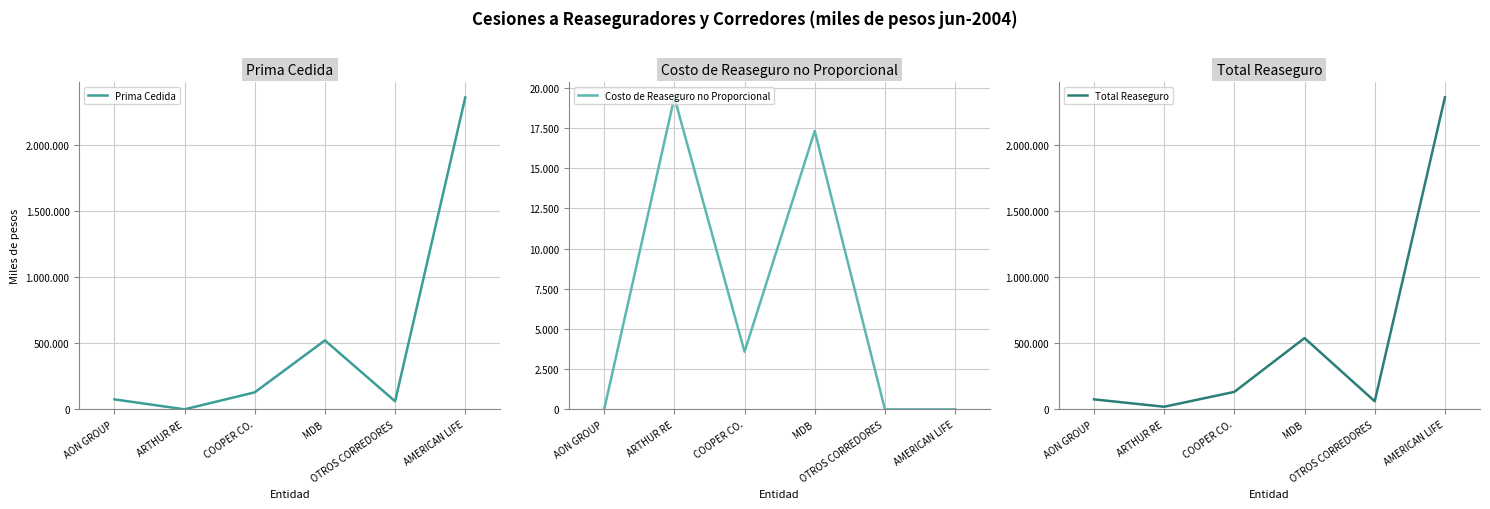

What is the average value of the Costo de Reaseguro no Proporcional series?

6716